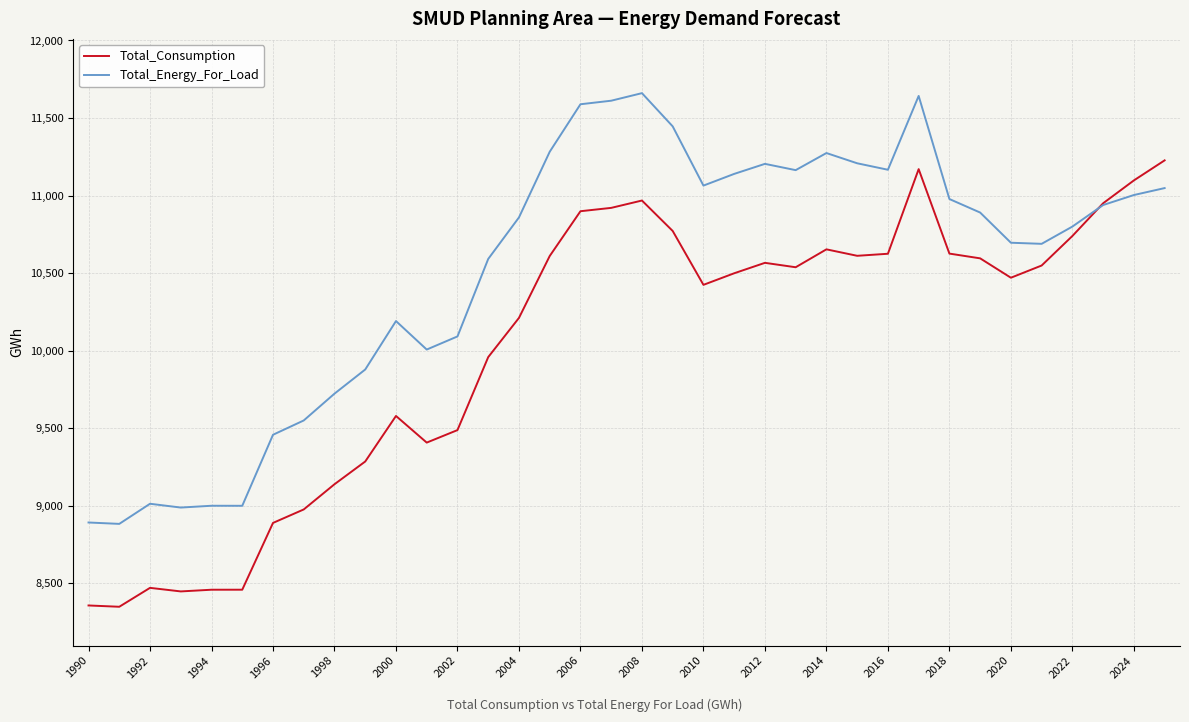

Which series has the largest total across all categories?

Total_Energy_For_Load